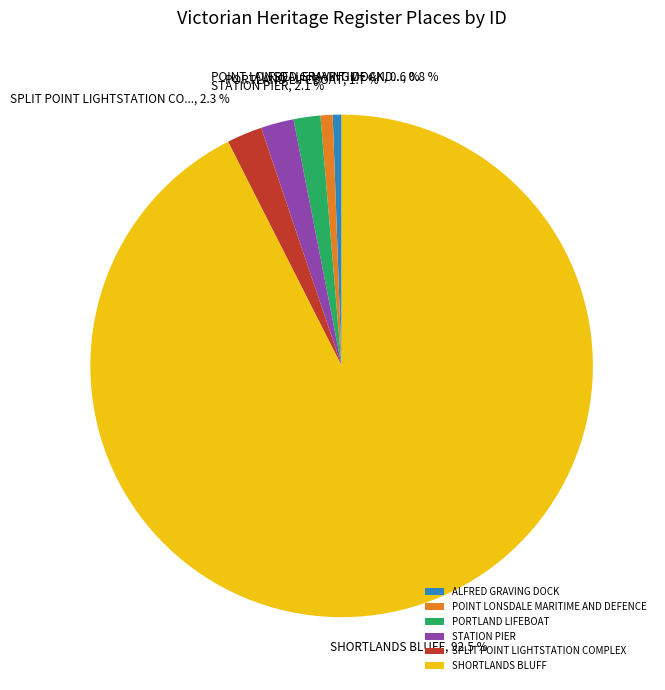

What is the ratio of the value at PORTLAND LIFEBOAT to the value at POINT LONSDALE MARITIME AND DEFENCE?

2.2